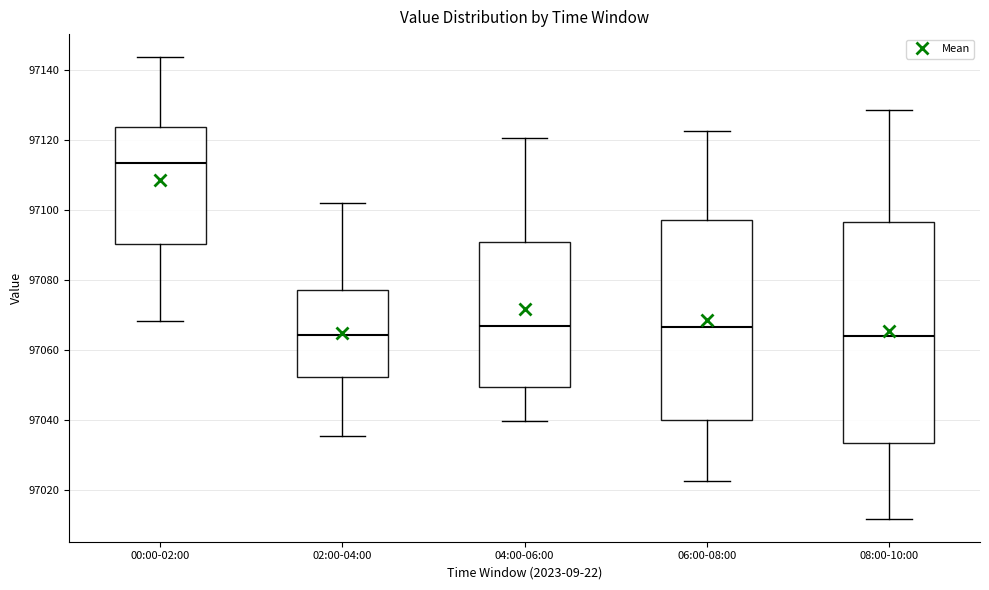

Which box is the tallest, from its lower edge to its upper edge?

08:00-10:00